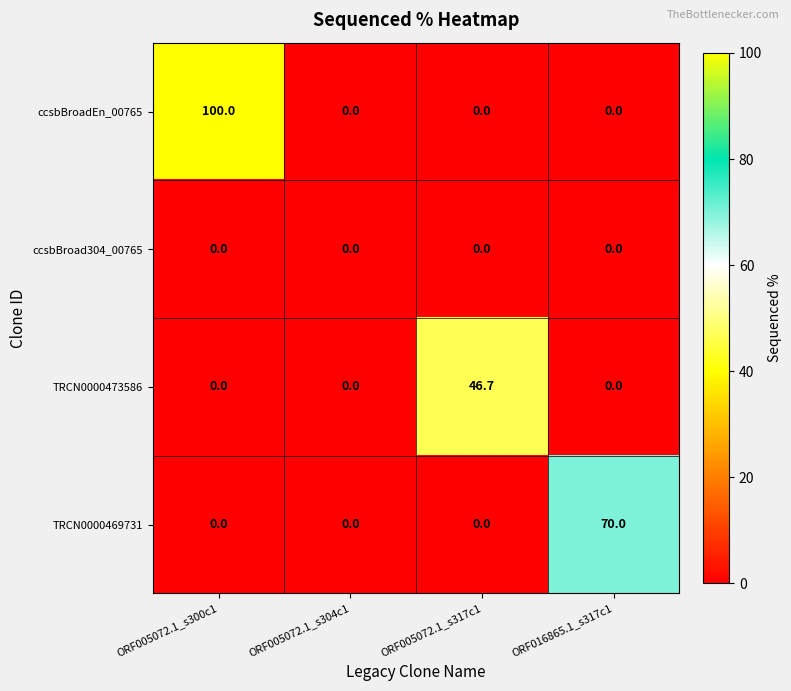

Reading left to right, list all the values displayed in this chart.

ccsbBroadEn_00765: ORF005072.1_s300c1=100.0	ORF005072.1_s304c1=0.0	ORF005072.1_s317c1=0.0	ORF016865.1_s317c1=0.0
ccsbBroad304_00765: ORF005072.1_s300c1=0.0	ORF005072.1_s304c1=0.0	ORF005072.1_s317c1=0.0	ORF016865.1_s317c1=0.0
TRCN0000473586: ORF005072.1_s300c1=0.0	ORF005072.1_s304c1=0.0	ORF005072.1_s317c1=46.7	ORF016865.1_s317c1=0.0
TRCN0000469731: ORF005072.1_s300c1=0.0	ORF005072.1_s304c1=0.0	ORF005072.1_s317c1=0.0	ORF016865.1_s317c1=70.0